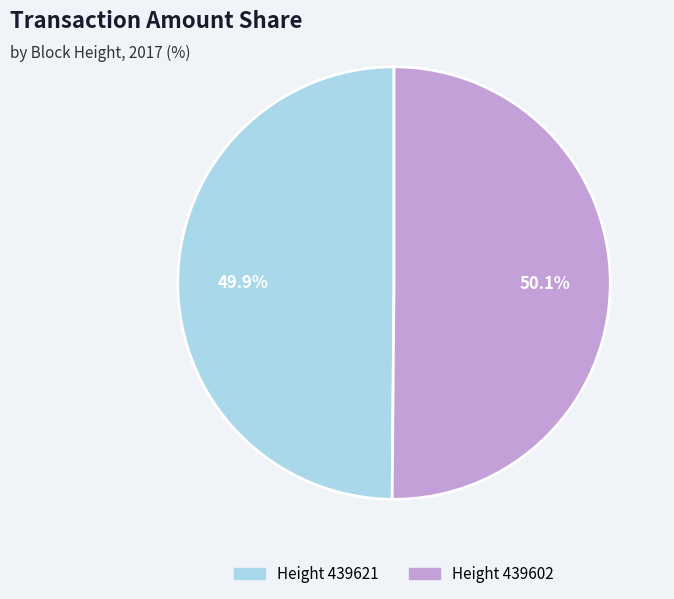

Is there any slice that represents more than half of the pie?

Yes